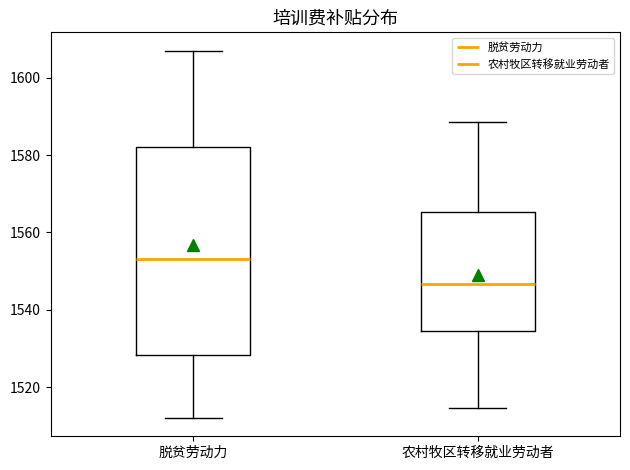

Which box's median line is the highest?

脱贫劳动力